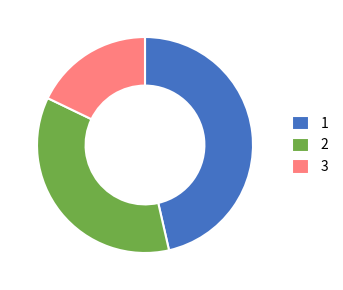

Does any single category account for the majority?

No